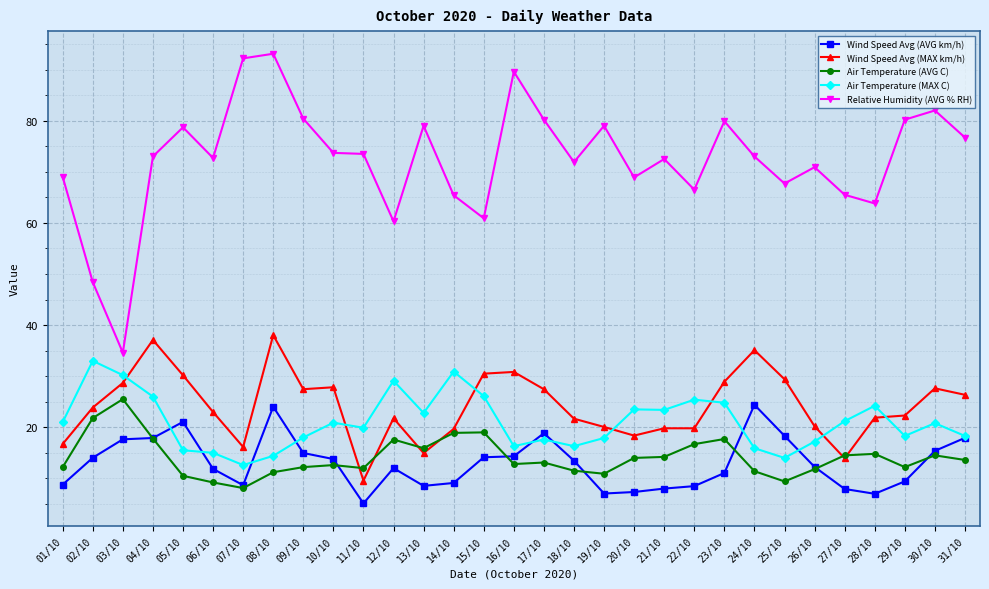

The Relative Humidity (AVG % RH) series shows 95.1 at 21/10. True or false?

False